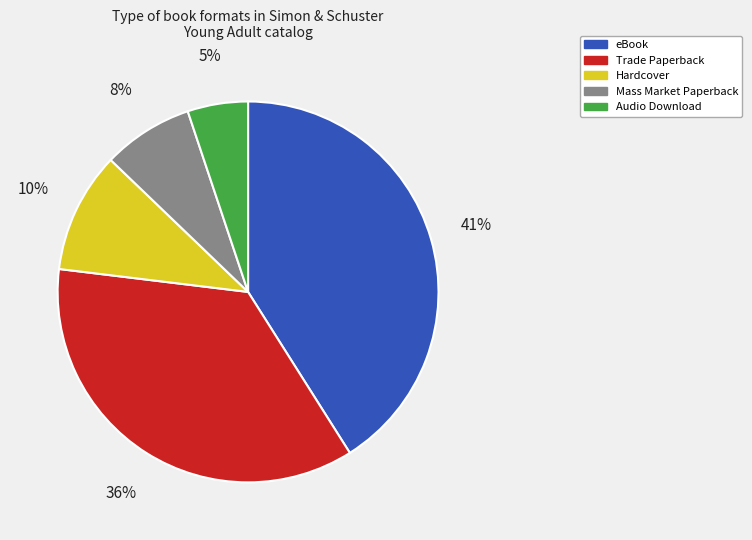

To the nearest percent, what is the average slice percentage?

20%